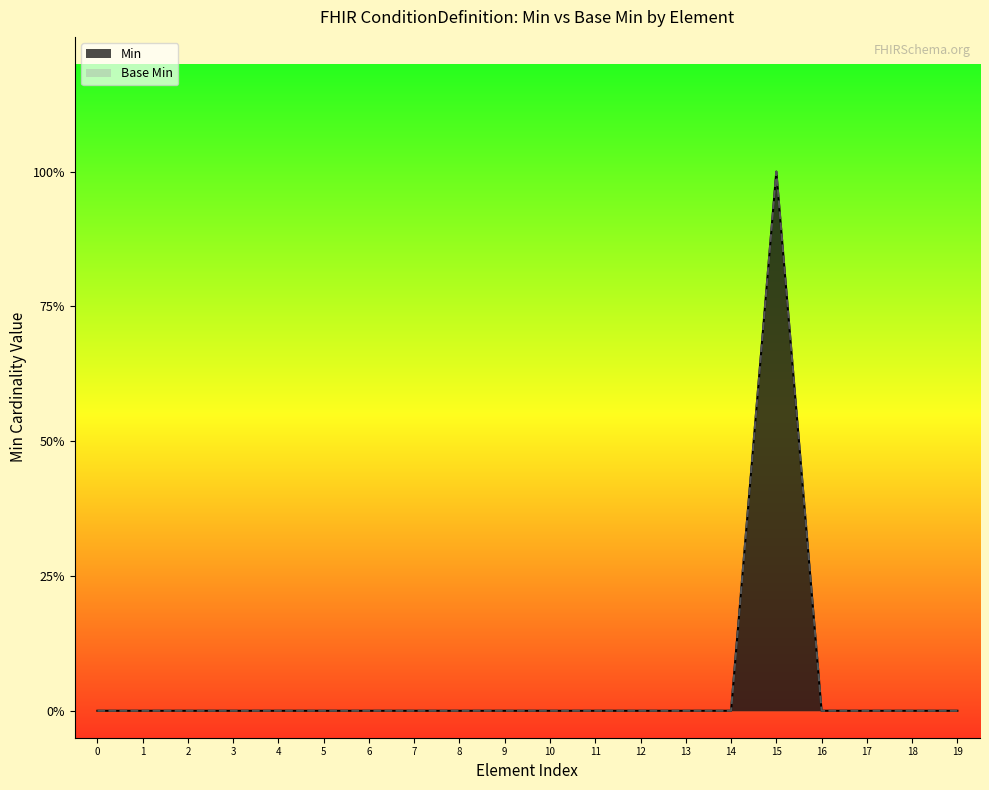

What is the maximum value for Min?

1